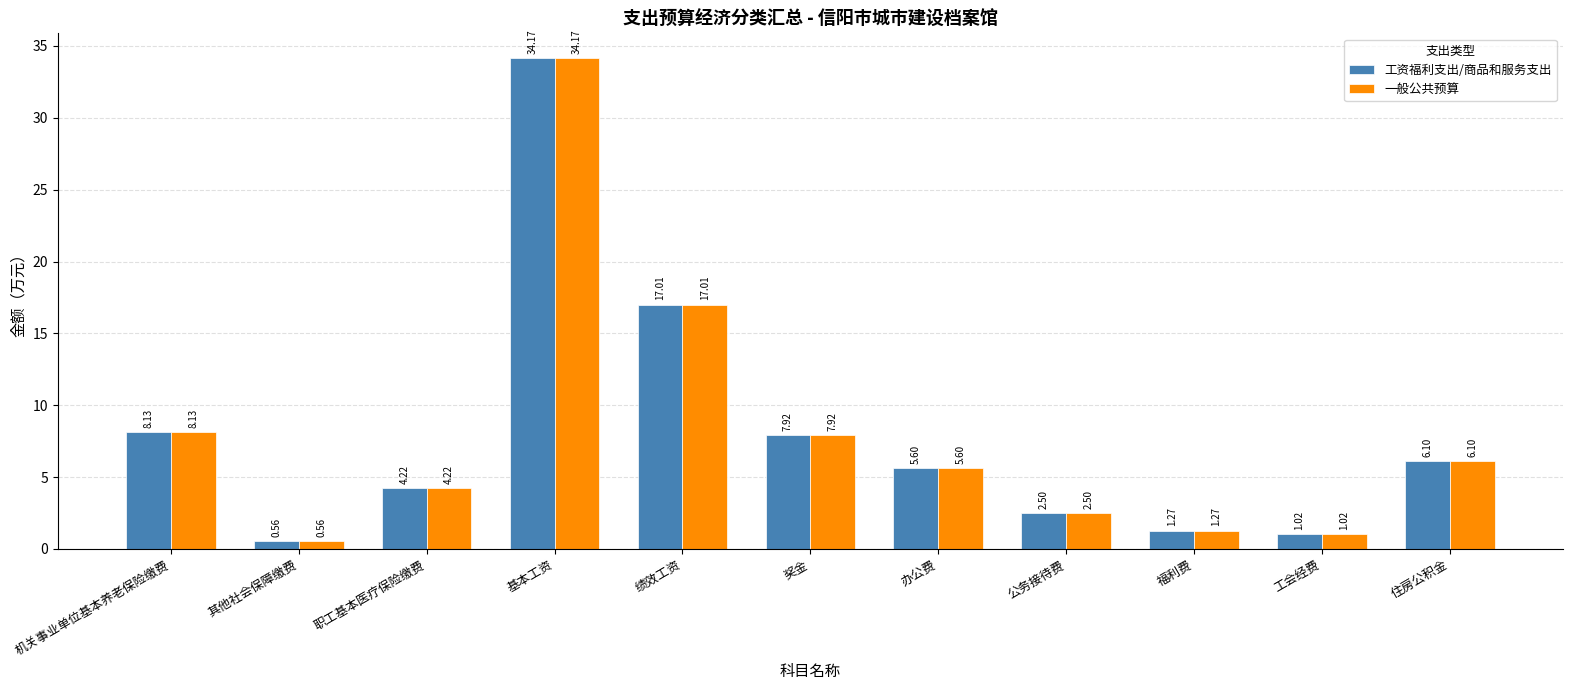

What is the difference between the 一般公共预算 values at 职工基本医疗保险缴费 and 办公费?

1.4